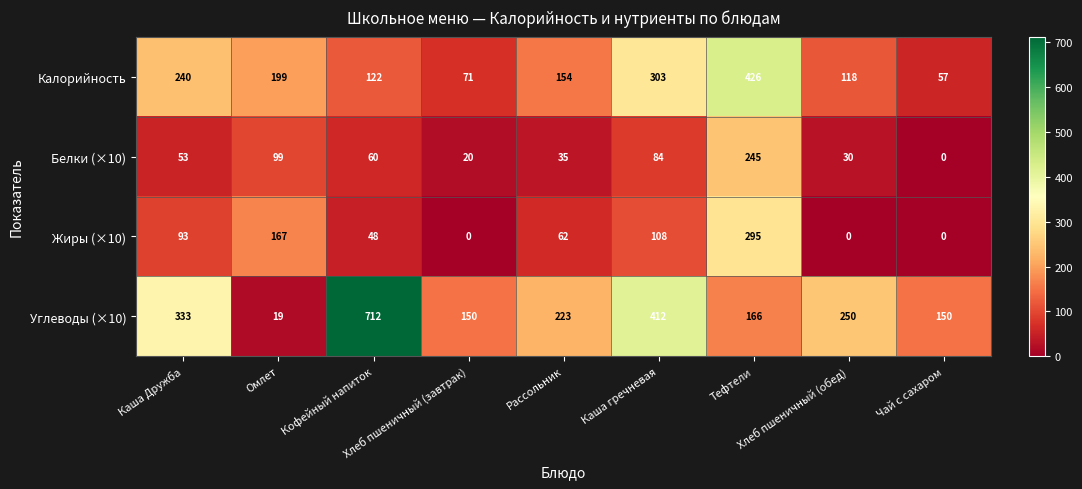

What is the maximum value for Жиры (×10)?

295